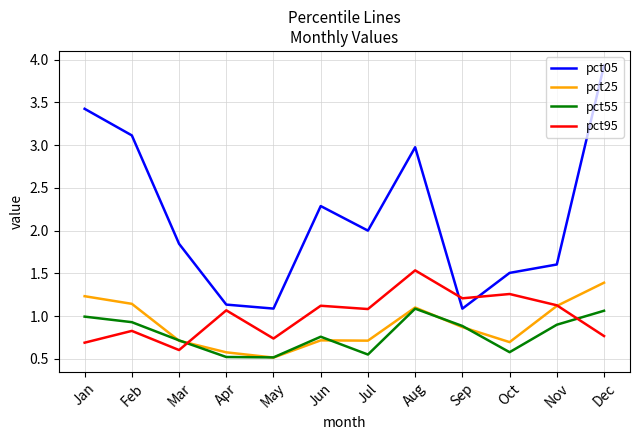

Between Jul and Dec, which series saw the biggest shift?

pct05